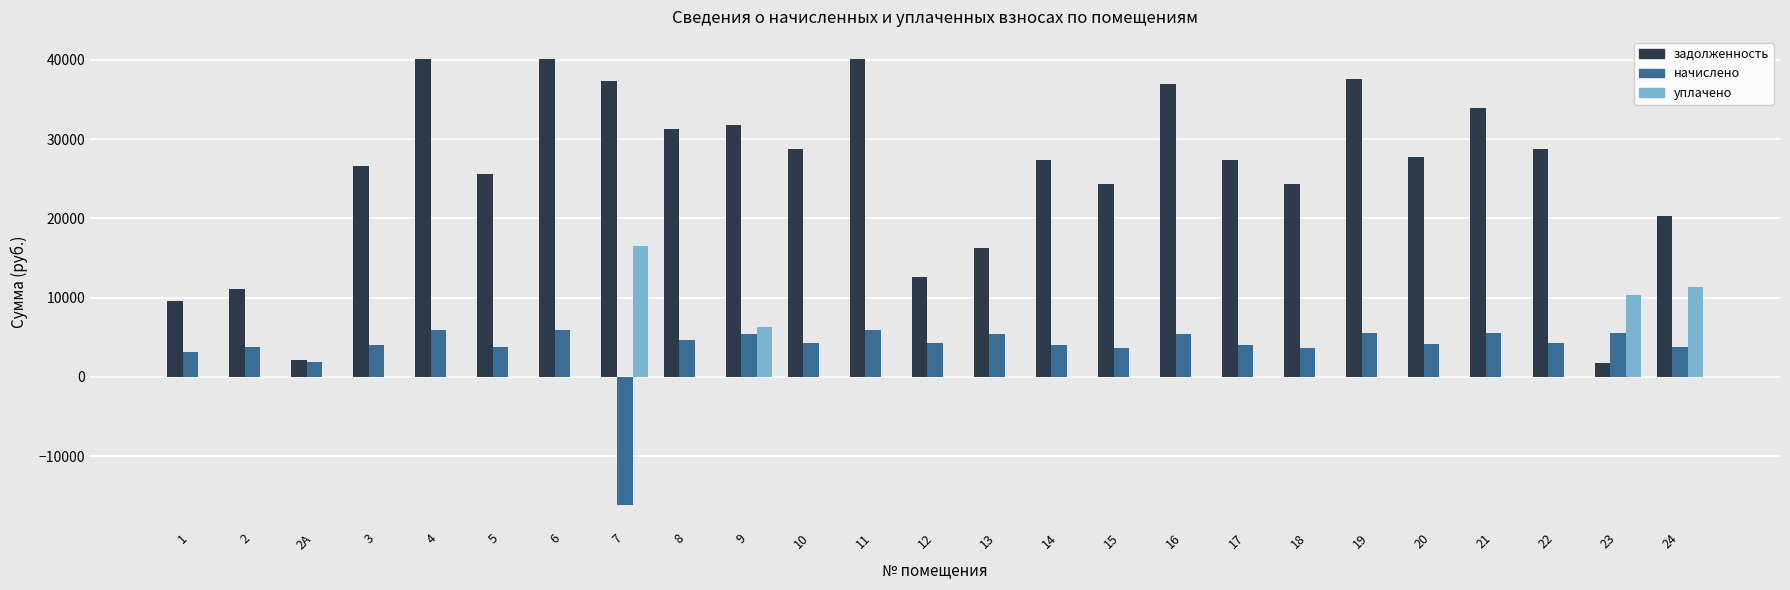

What is the maximum value for начислено?

5904.6